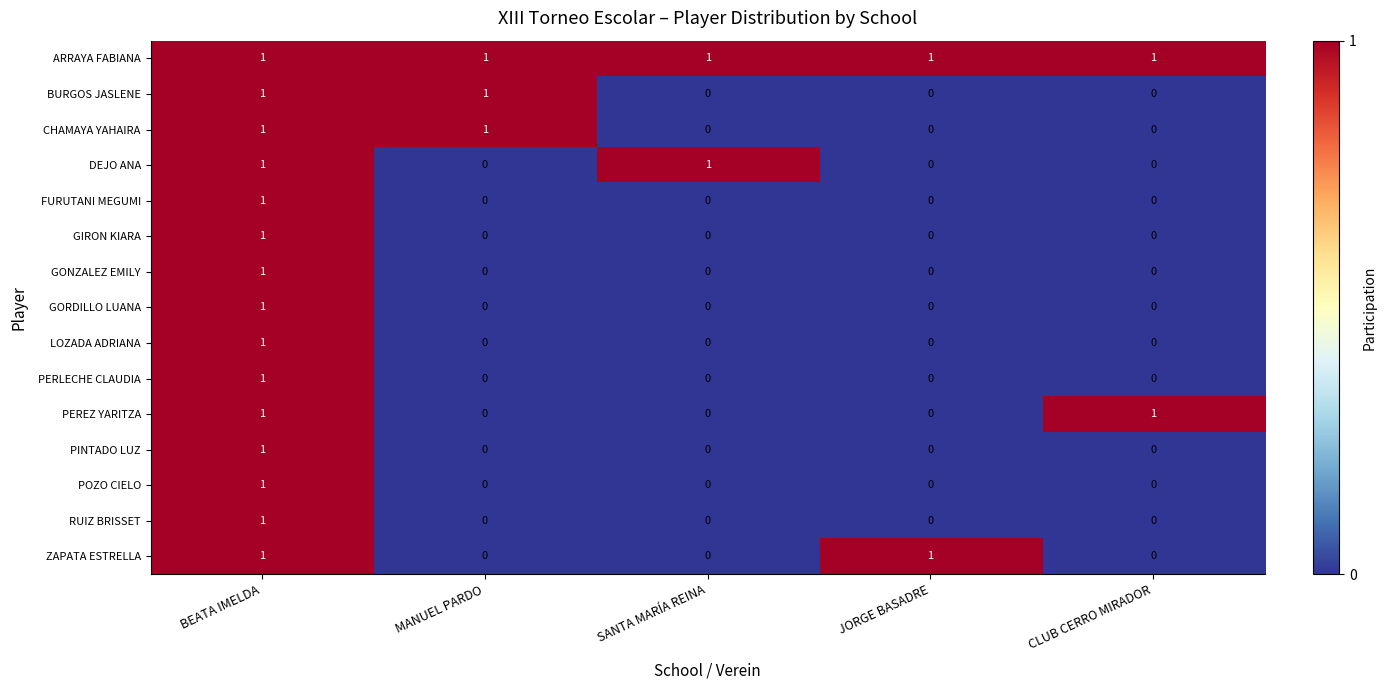

What is the total value across all series at SANTA MARÍA REINA?

2